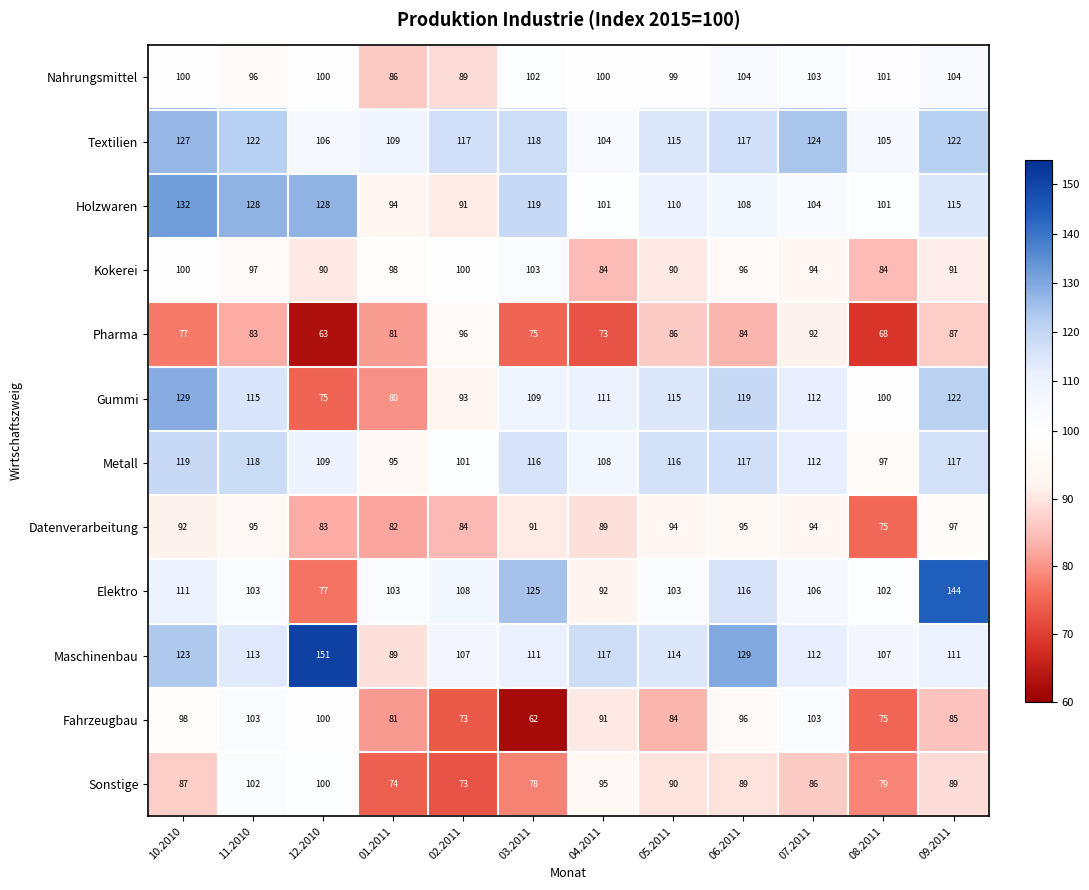

What is the sum of the Kokerei values at 06.2011 and 10.2010?

196